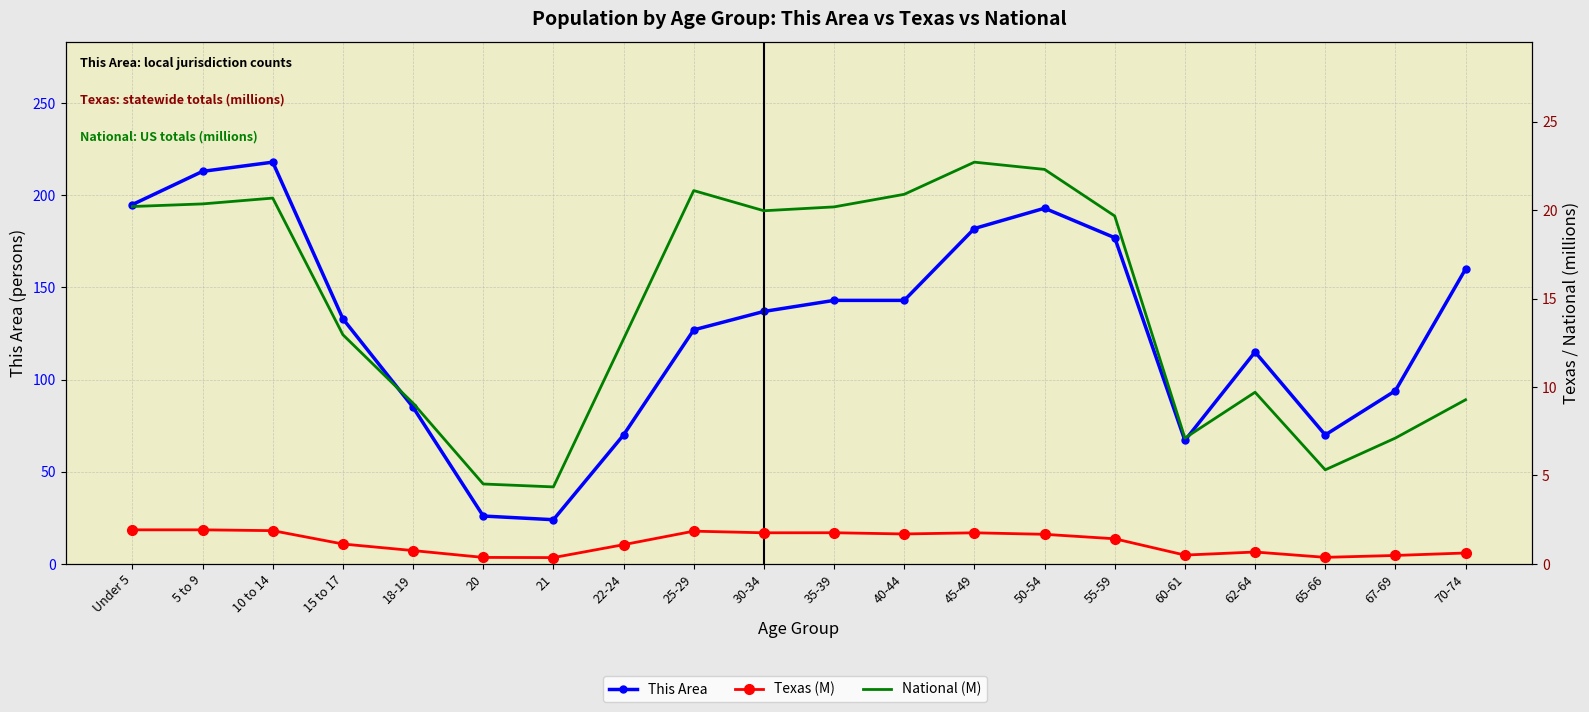

What are all the series names shown in the legend?

This Area, Texas (M), National (M)